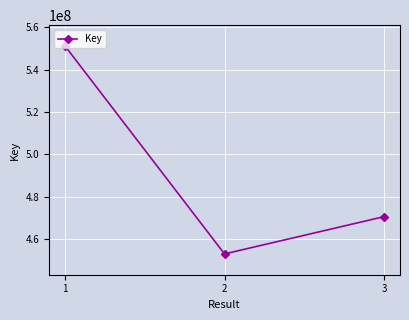

Reading left to right, what are all the values shown in this chart?

1=551187946	2=452933368	3=470537775